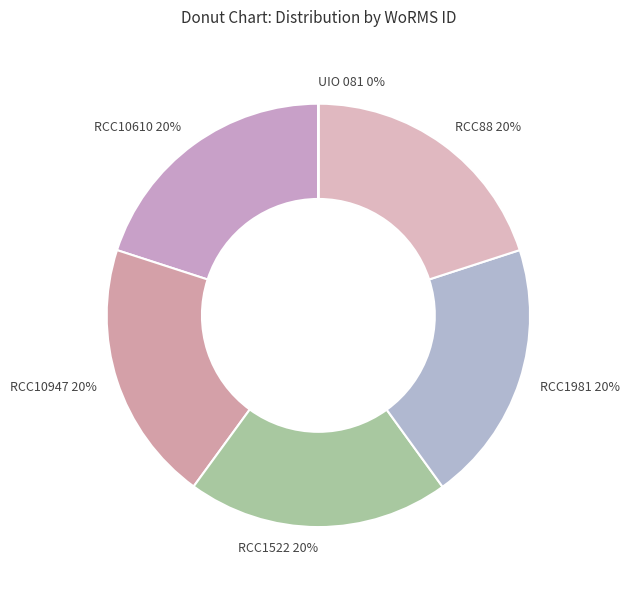

Is there any slice that represents more than half of the pie?

No